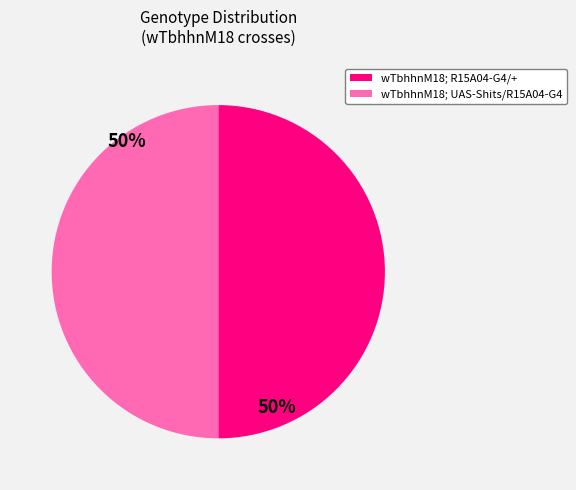

The wTbhhnM18; UAS-Shits/R15A04-G4 slice represents 50% of the pie. True or false?

True